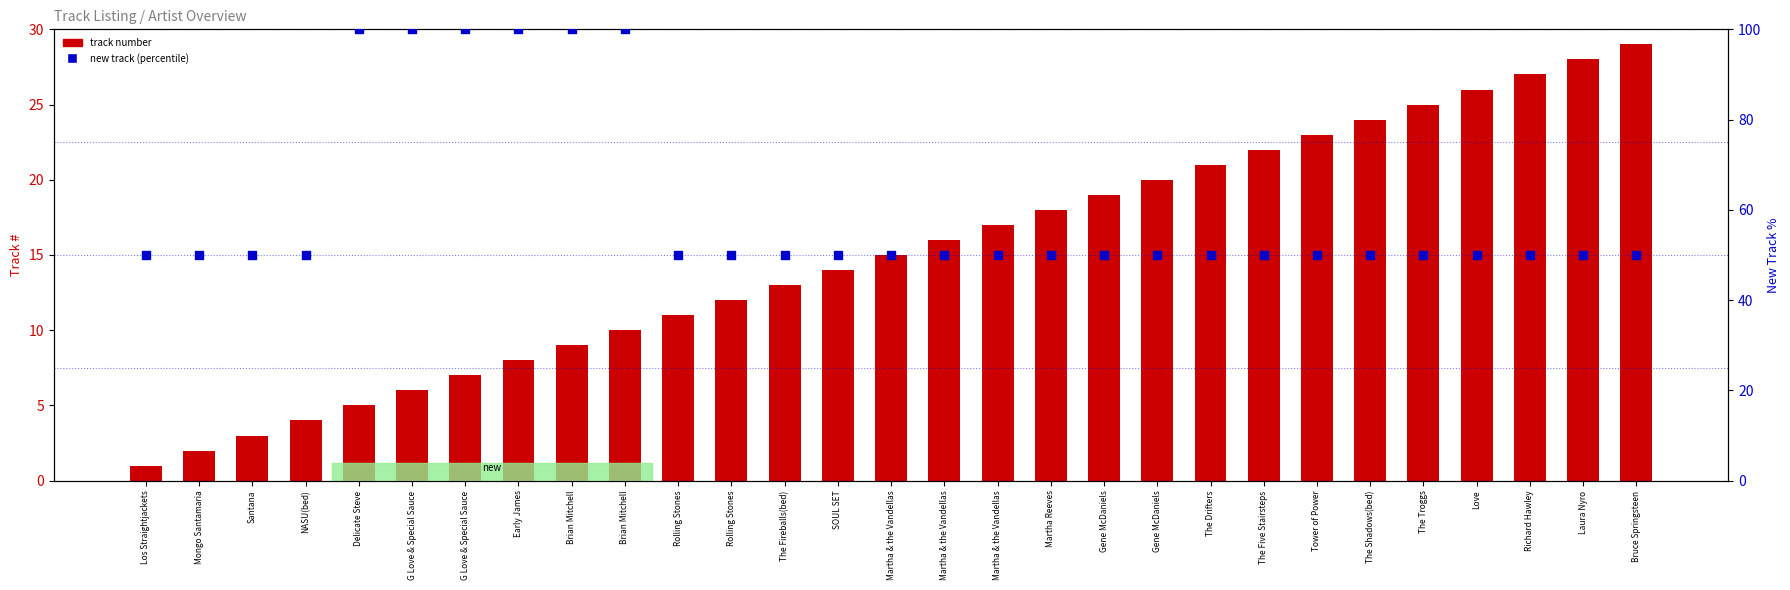

Which series has the largest total across all categories?

new track (percentile)